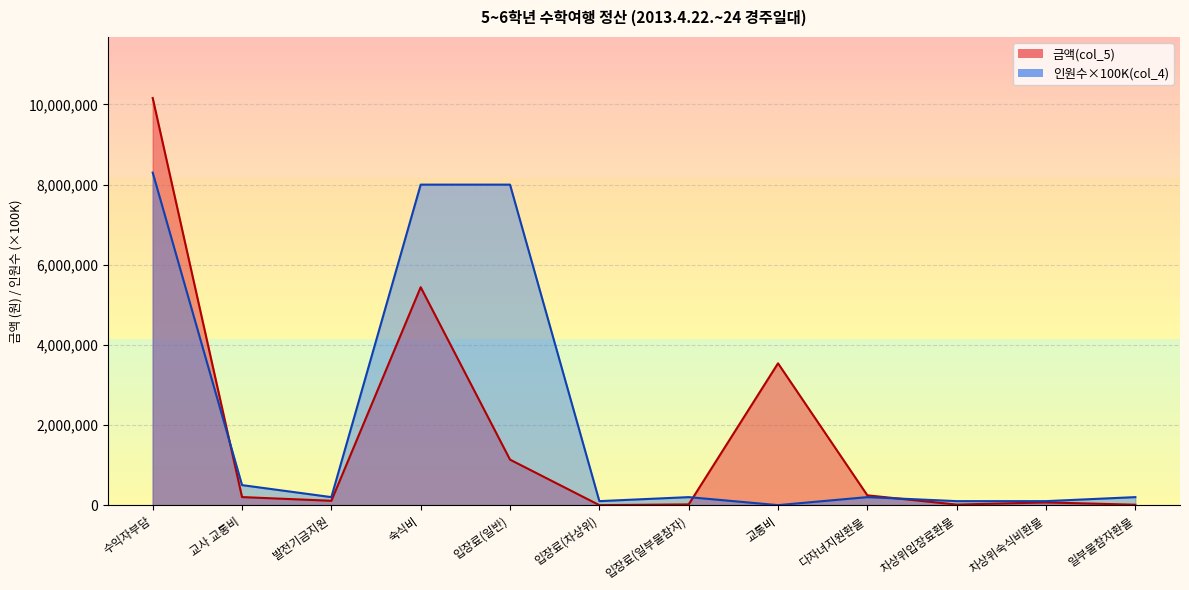

What is the sum of the 금액(col_5) values at 수익자부담 and 일부불참자환불?

10171690